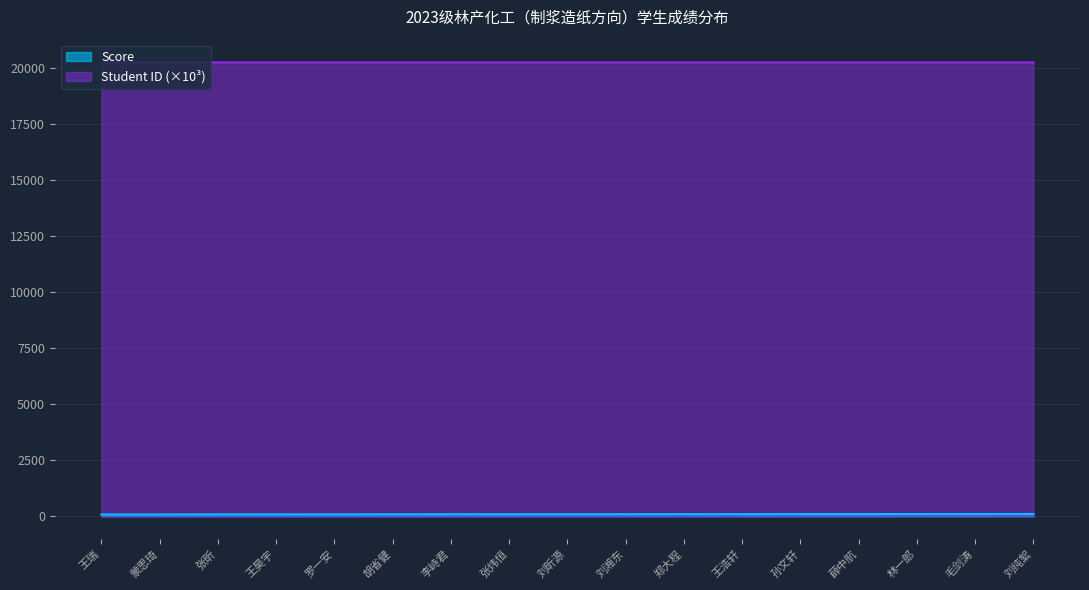

True or false: Score has a value of 130.6 at 王昊宇.

False